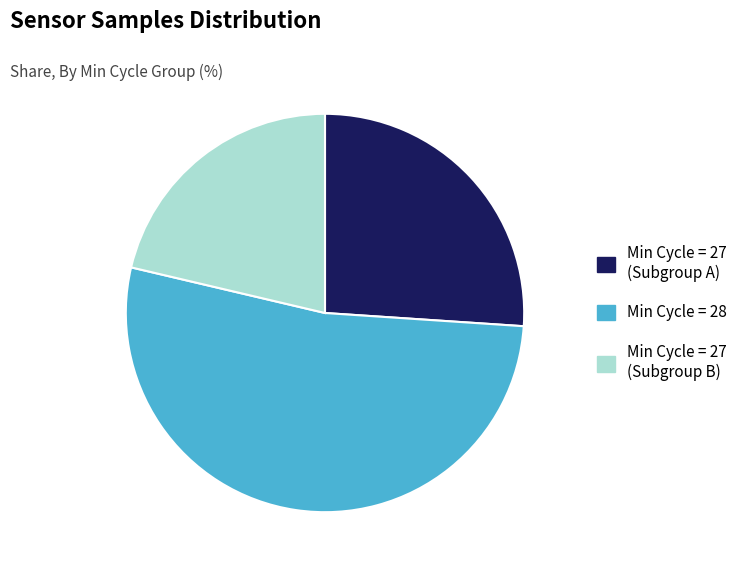

Does any single category account for the majority?

Yes